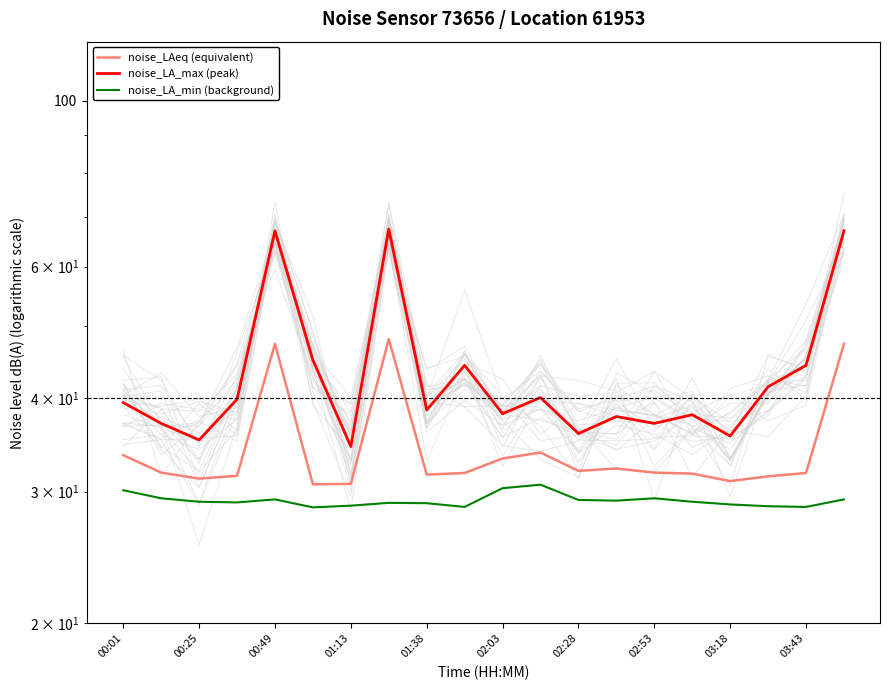

True or false: noise_LA_min (background) and noise_LAeq (equivalent) intersect in this chart.

False